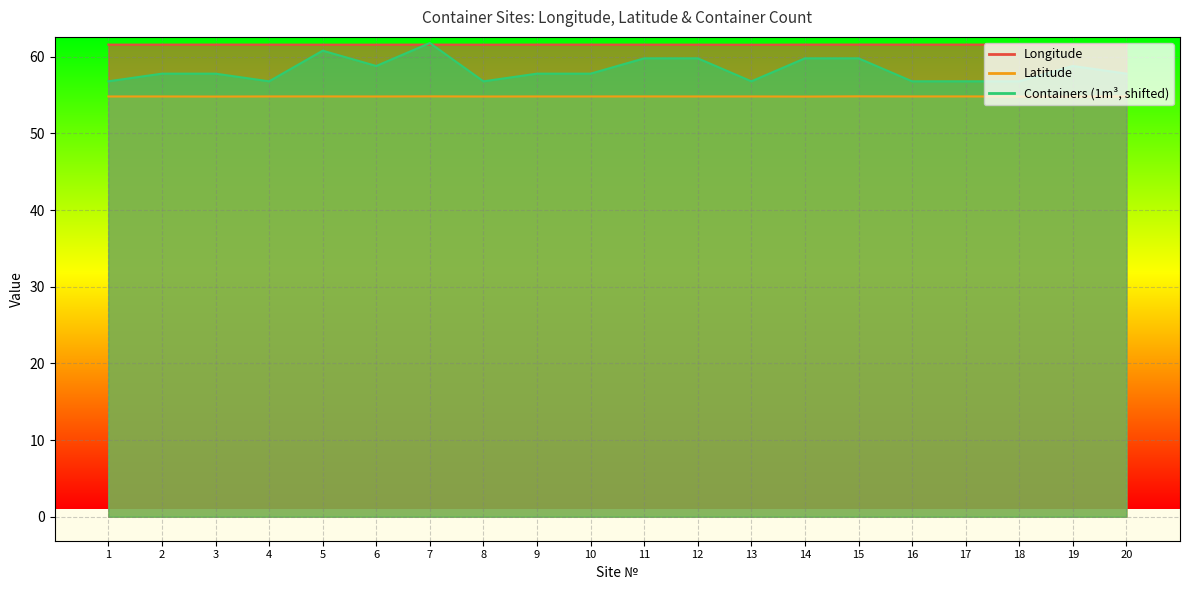

What is the spread (max minus min) of values at 10?

6.8